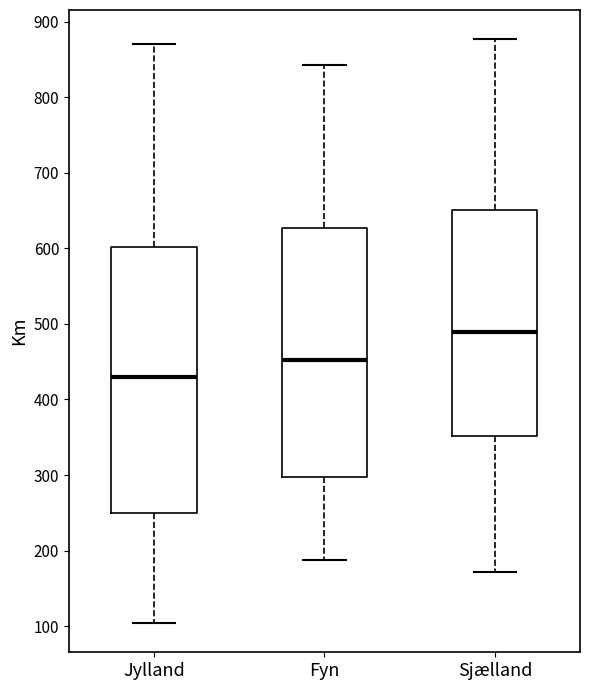

Where does the median line of the box for Fyn sit on the y-axis? The values are not printed on the chart, so give them approximately, as read against the axis.

450